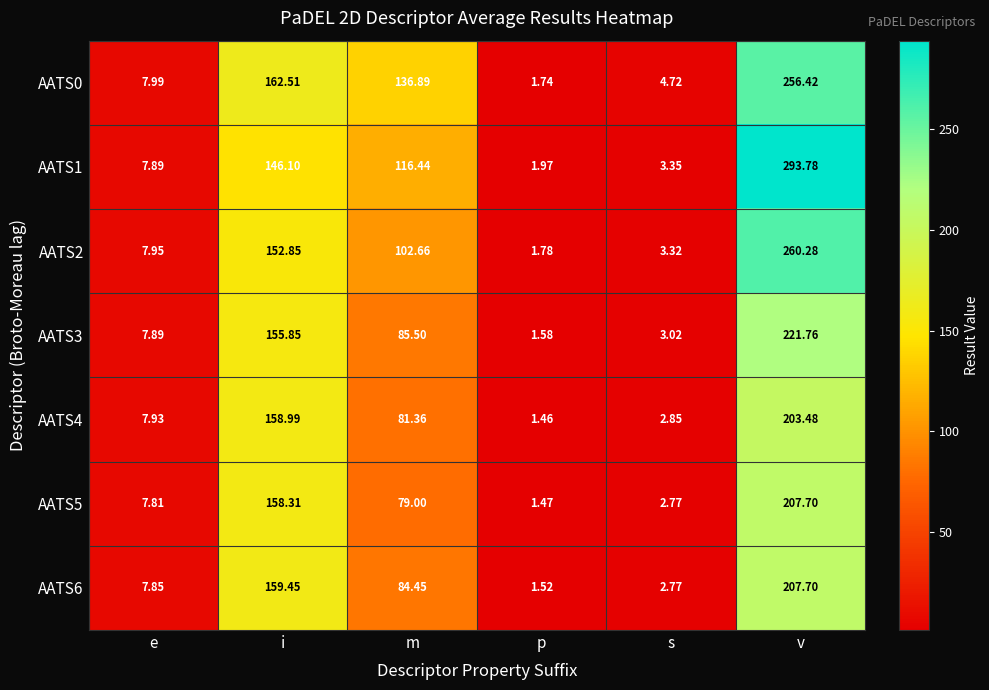

Which category has the lowest value in the AATS6 series?

p